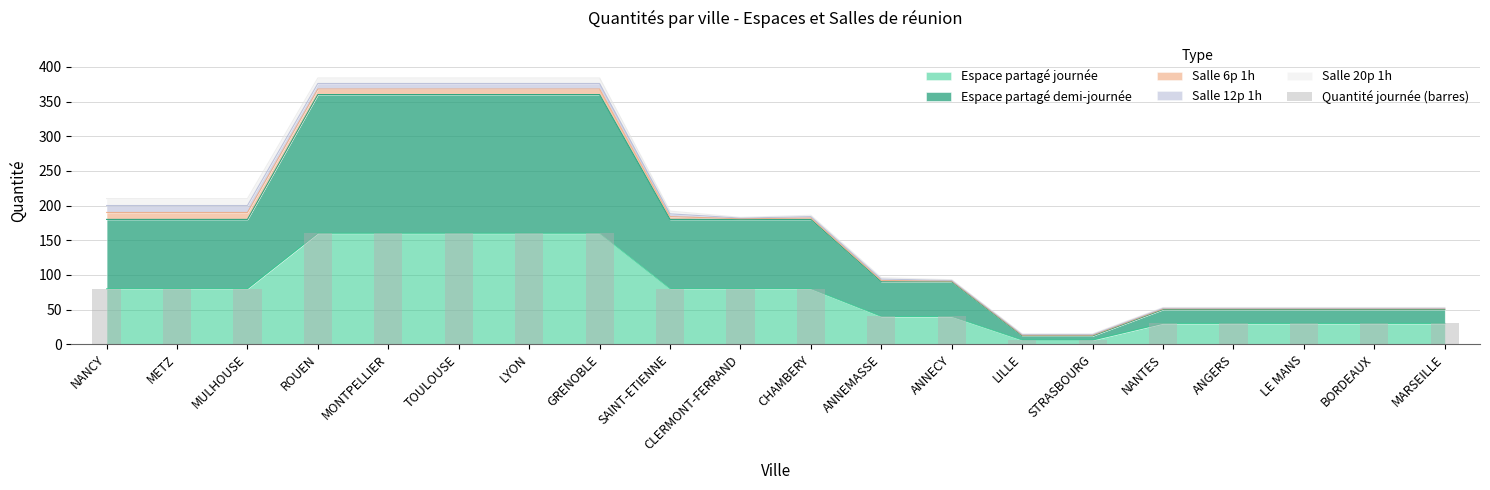

What is the average value?

76